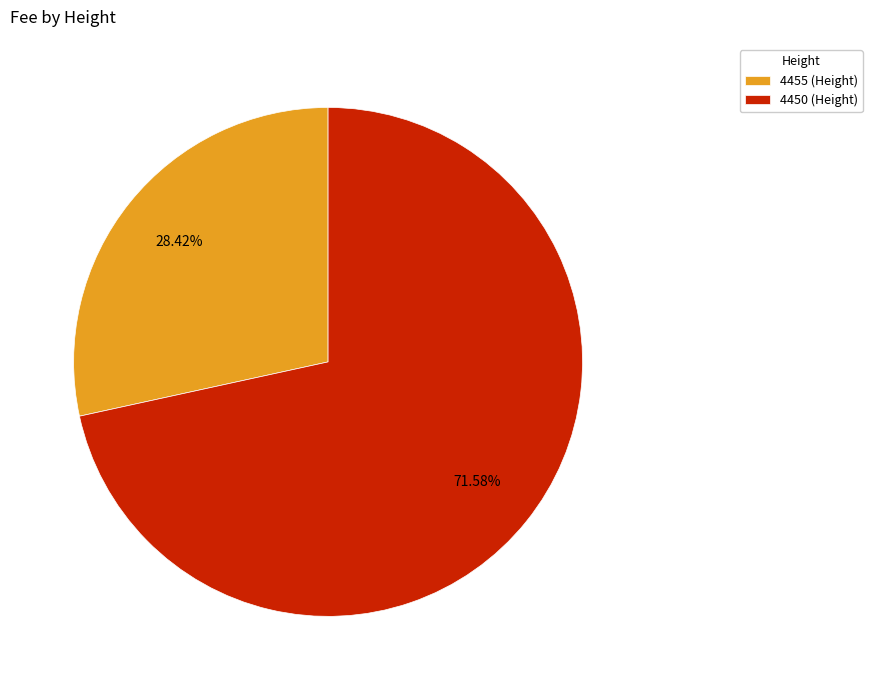

Rank the categories by value from highest to lowest.

4450, 4455